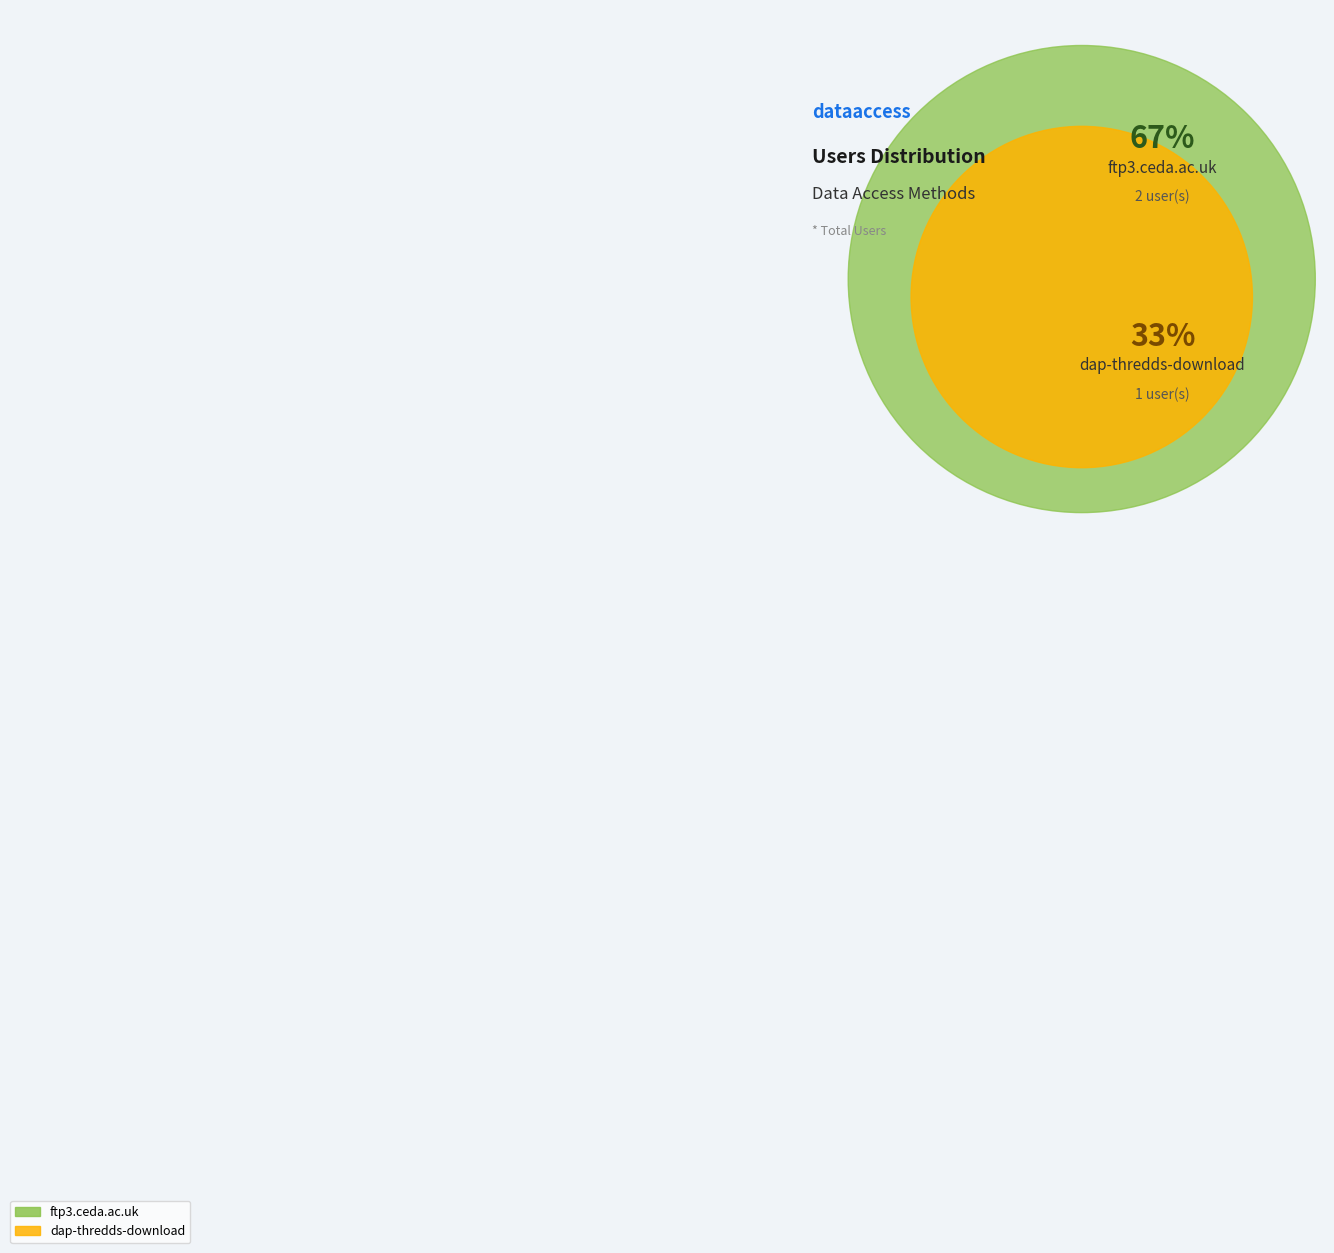

Count the number of slices in the pie.

2